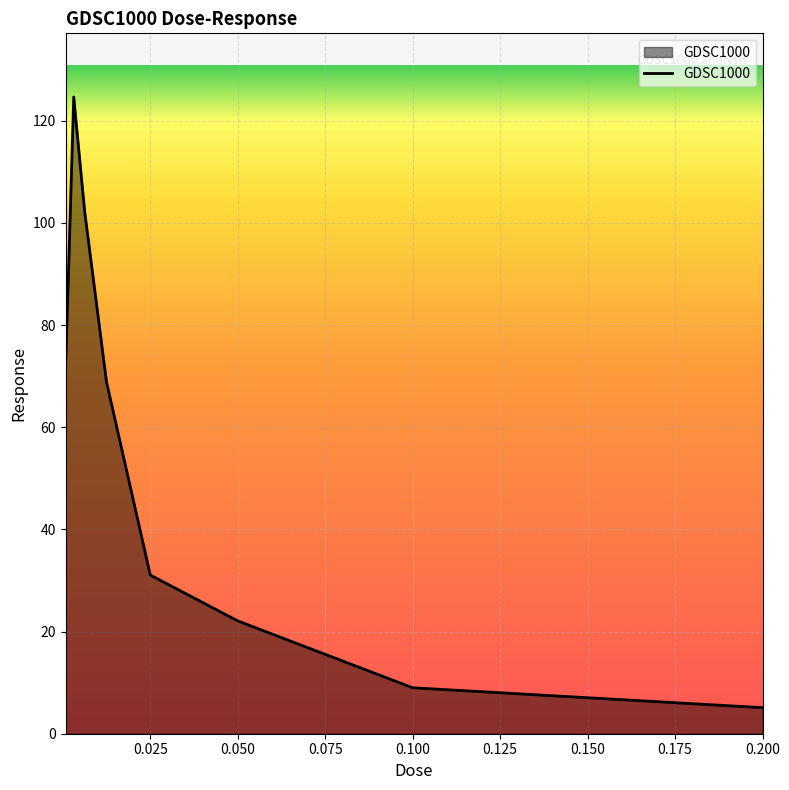

What is the difference between the maximum and minimum values?

119.5